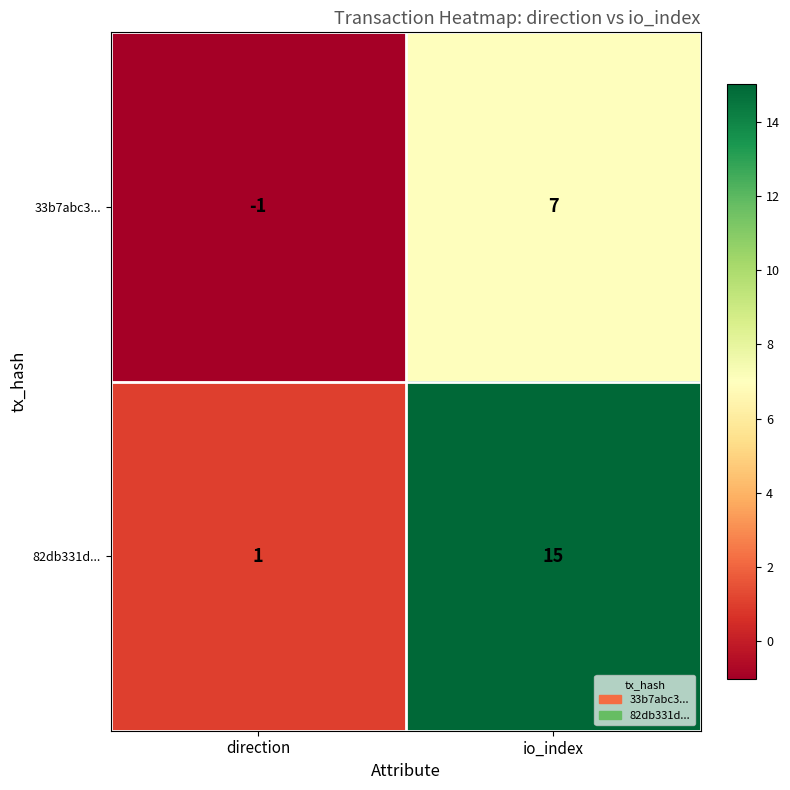

What is the sum of all 82db331d... values?

16